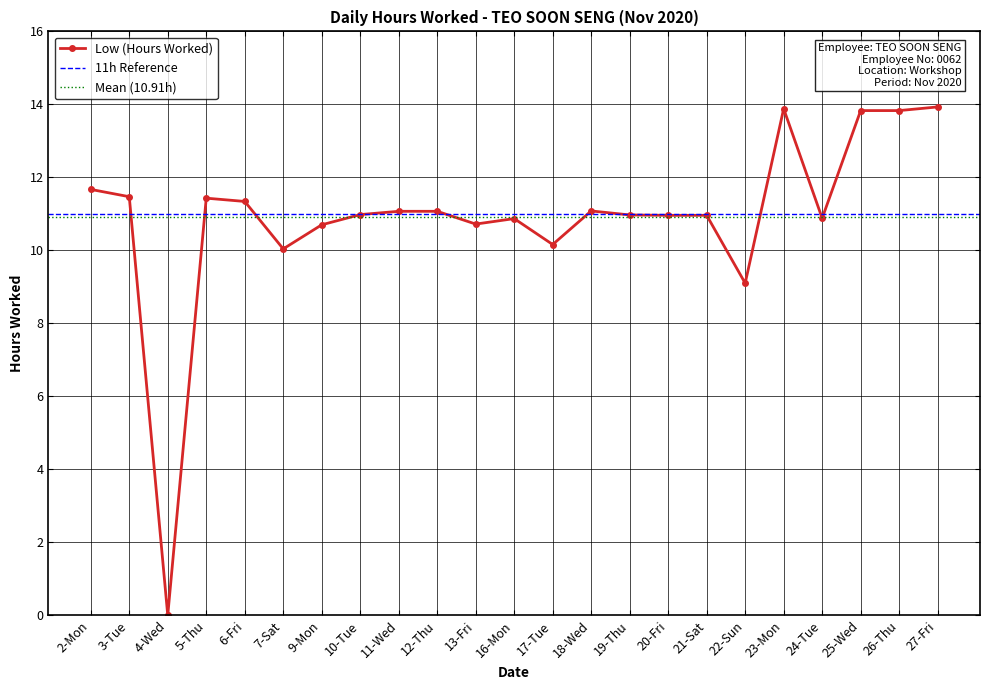

How many categories are shown in the chart?

23